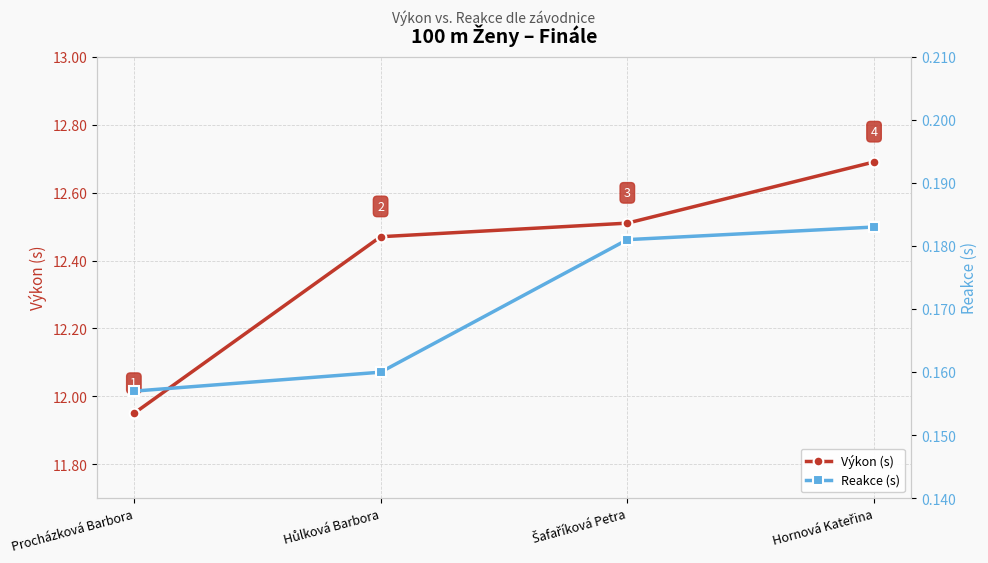

The value of Výkon (s) at Procházková Barbora is 11.9. True or false?

True